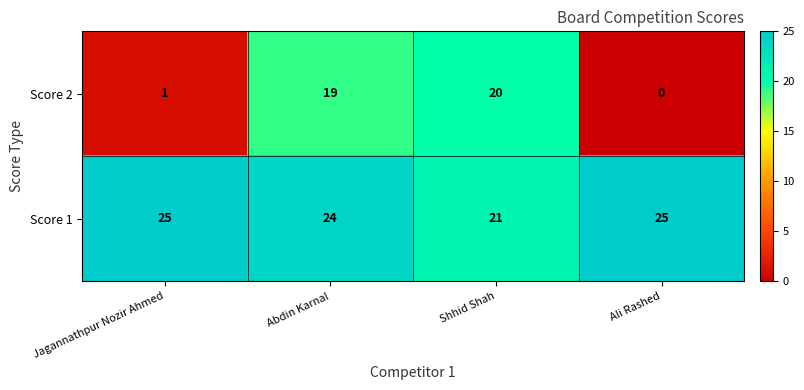

Rank the series by their maximum value, from lowest to highest.

Score 2, Score 1